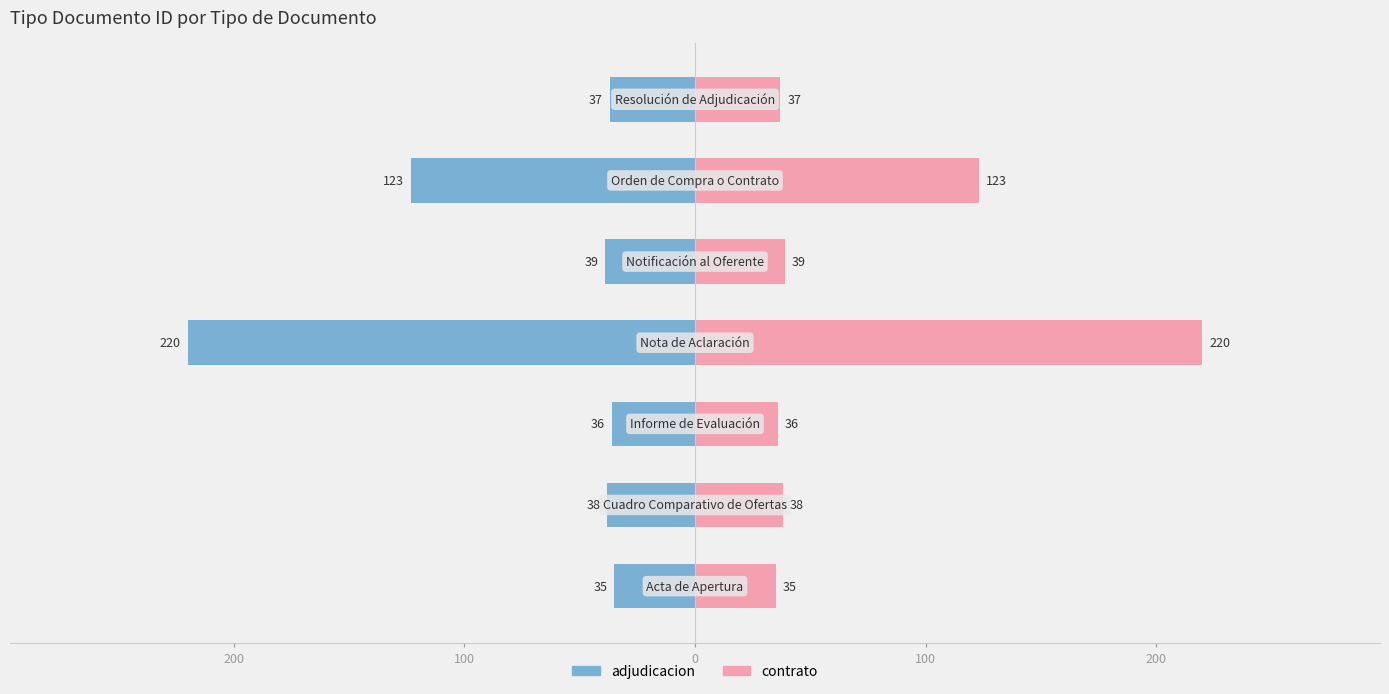

What is the average value of the adjudicacion series?

-75